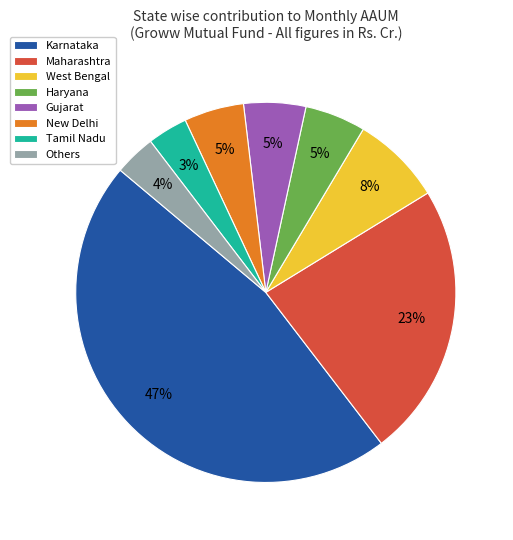

To the nearest percent, what is the combined percentage of New Delhi and Others?

9%